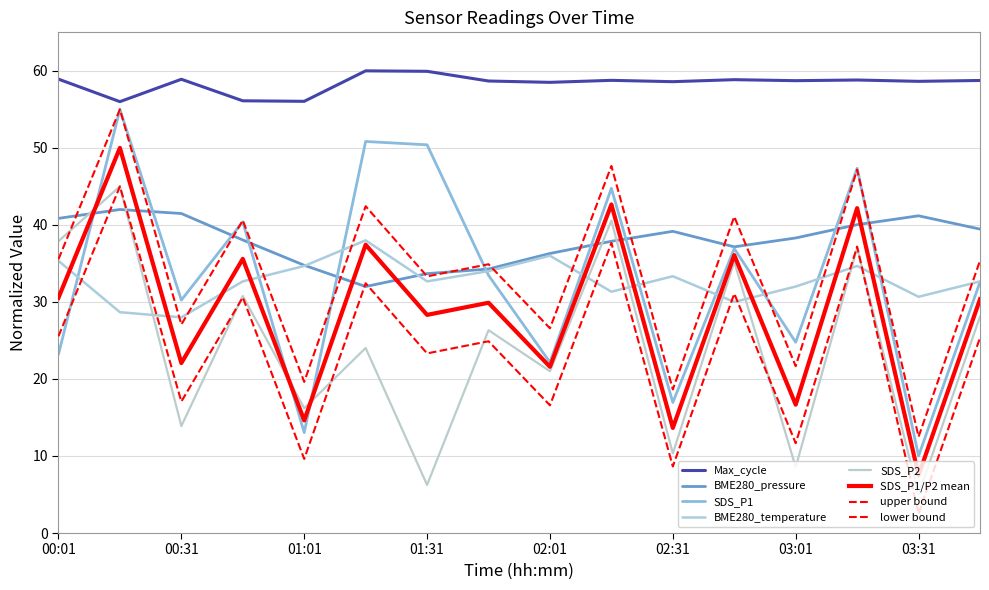

Is this an area chart (filled region under the line)?

No